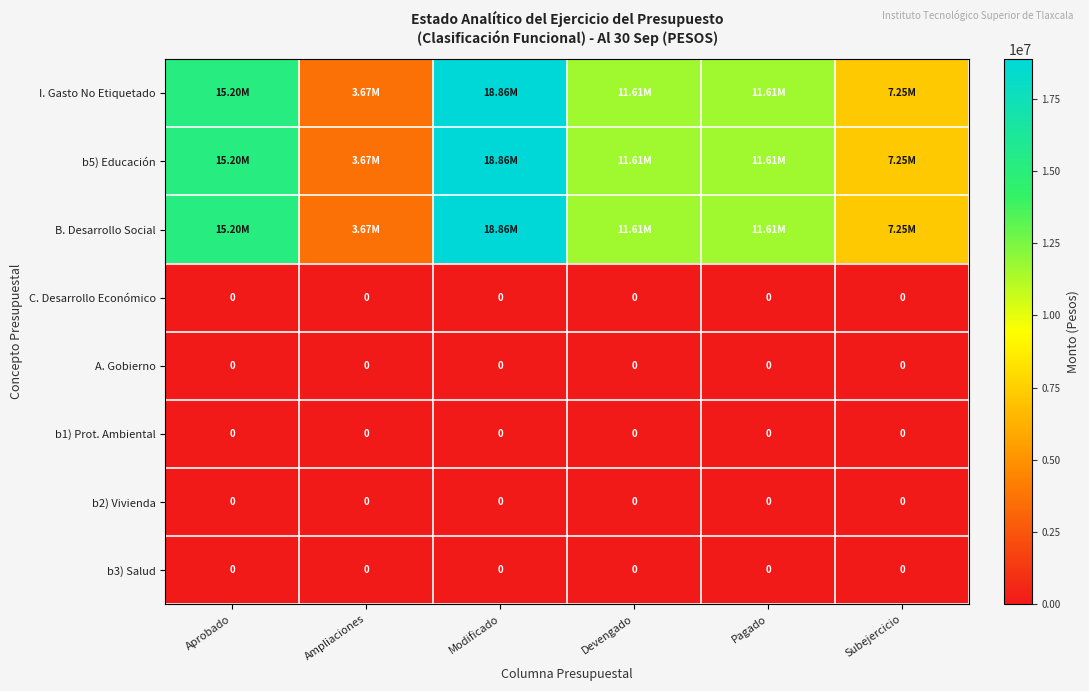

Which series changed the most between Modificado and Subejercicio?

I. Gasto No Etiquetado